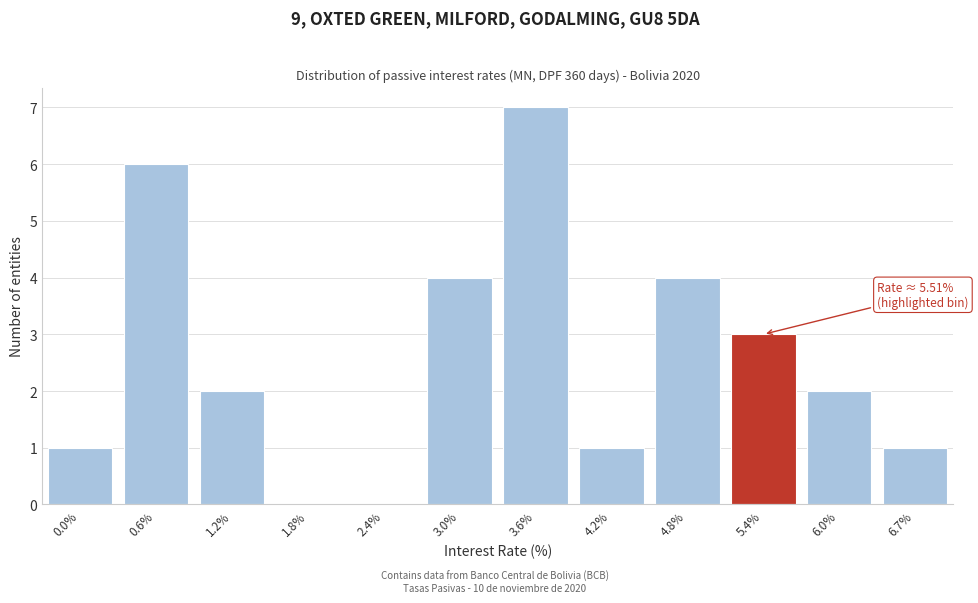

Reading left to right, list all the values displayed in this chart.

0.0%=1	0.6%=6	1.2%=2	1.8%=0	2.4%=0	3.0%=4	3.6%=7	4.2%=1	4.8%=4	5.4%=3	6.0%=2	6.7%=1